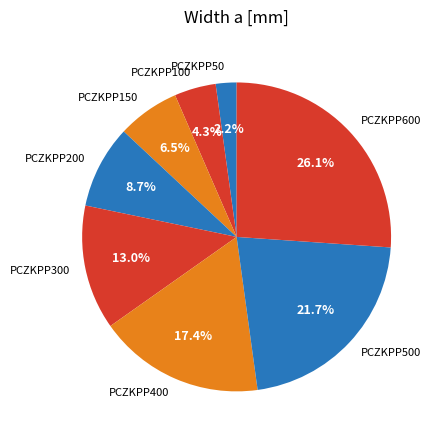

Which category has the biggest portion of the pie?

PCZKPP600